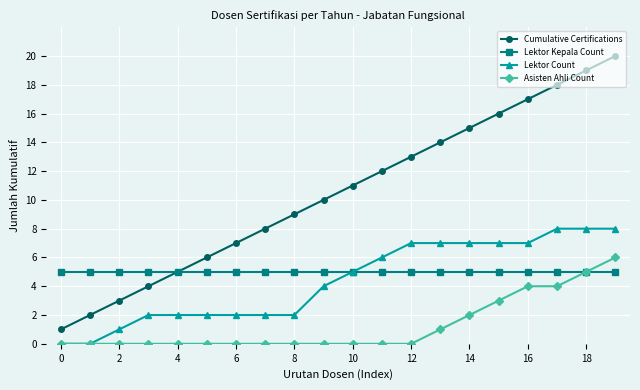

True or false: Lektor Count and Cumulative Certifications cross at least once.

False